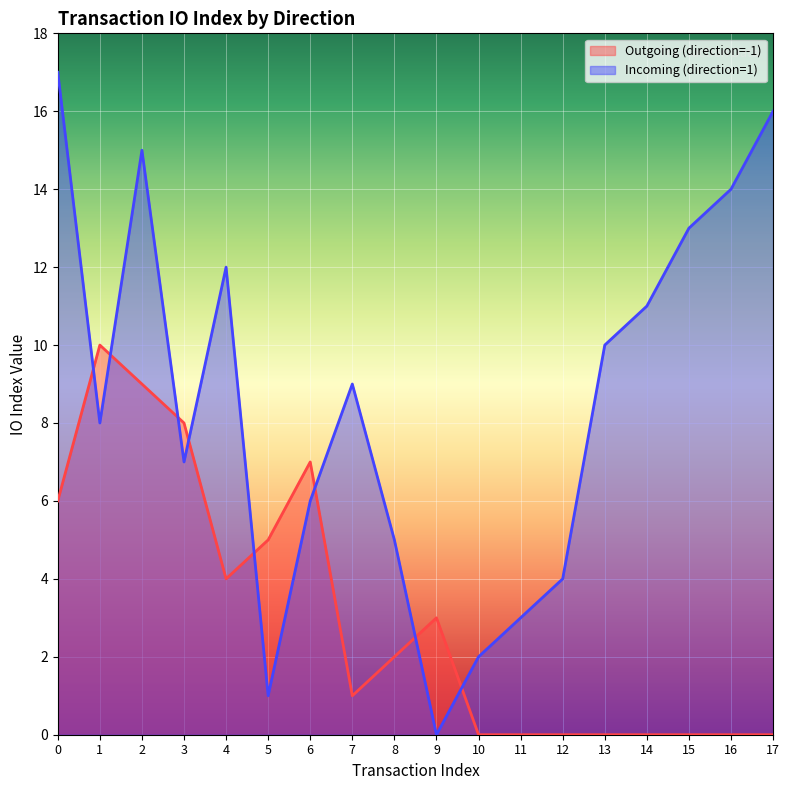

The value of Incoming (direction=1) at 3 is 7. True or false?

True